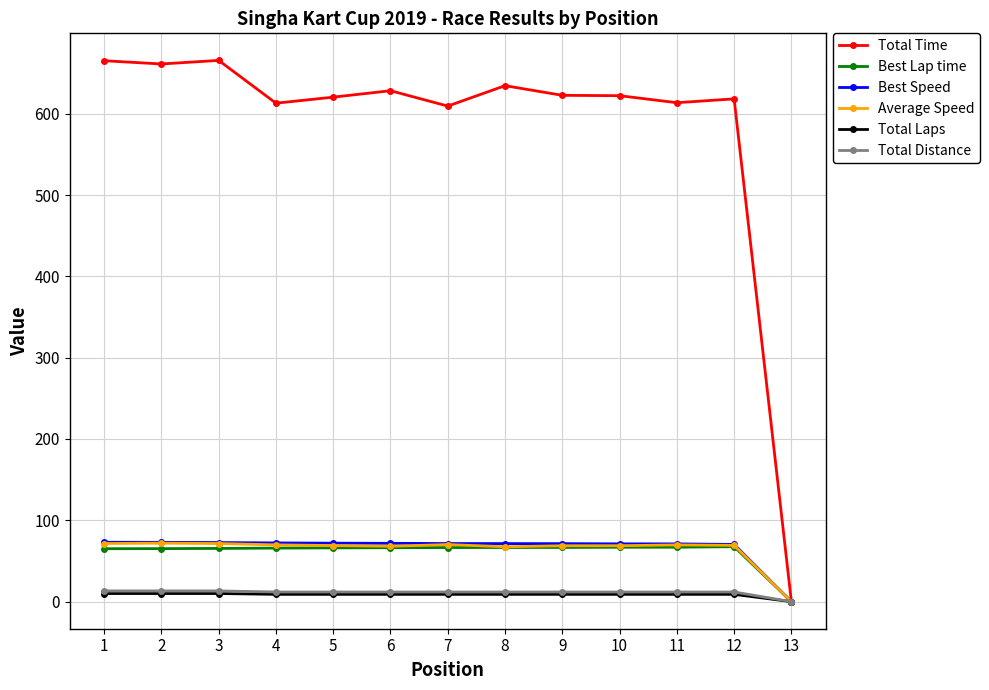

Which series has the largest range (max minus min)?

Total Time